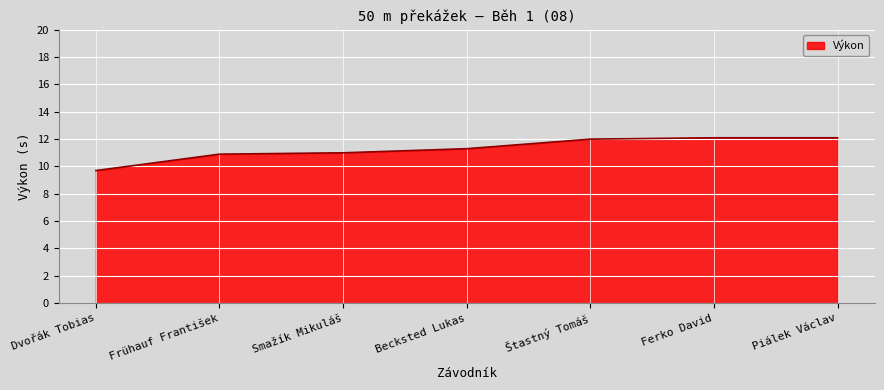

What is the average value?

11.3